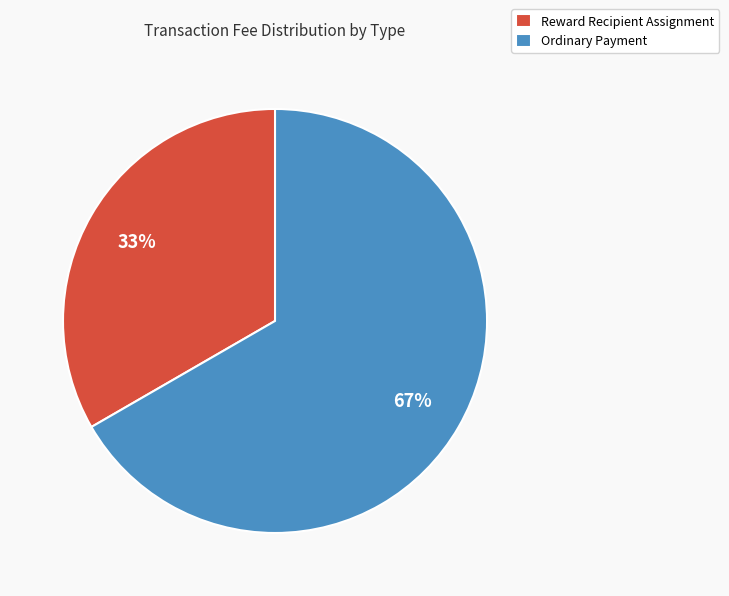

Count the number of slices in the pie.

2